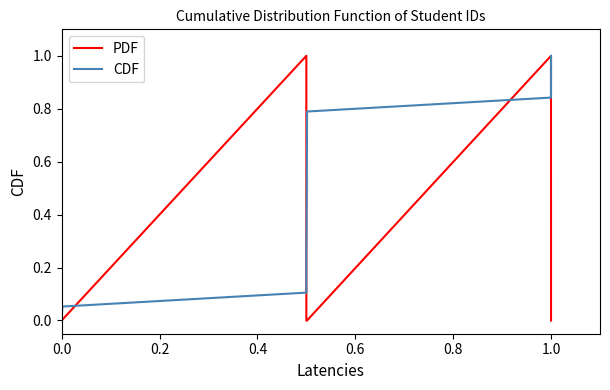

What is the maximum value for PDF?

1.0